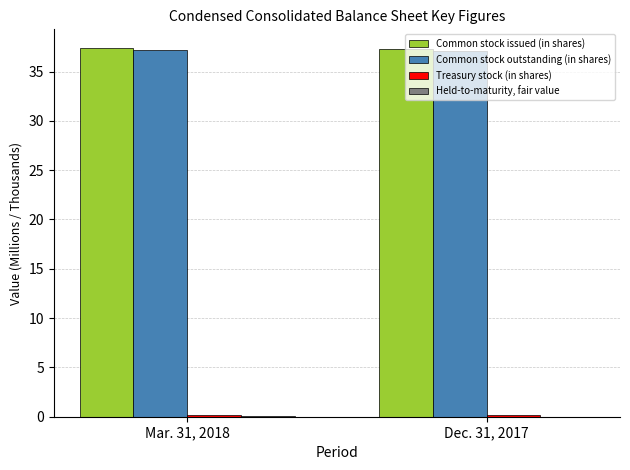

What is the average value of the Common stock issued (in shares) series?

37.3